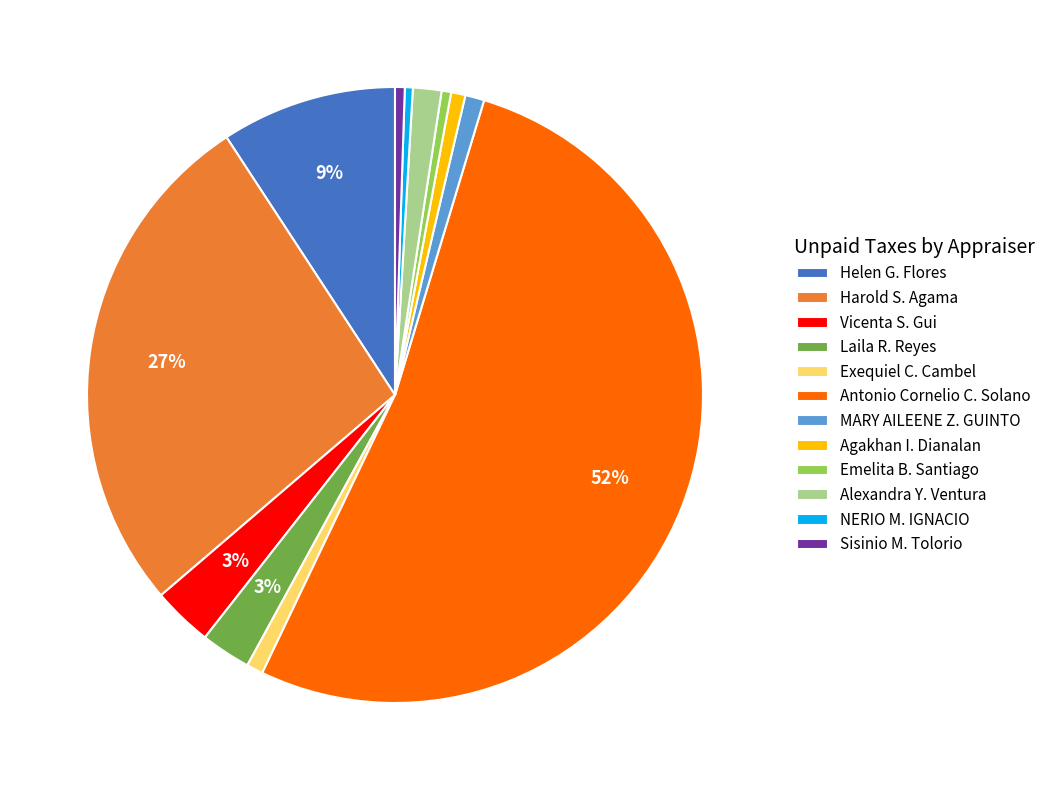

How many segments does this pie chart have?

12